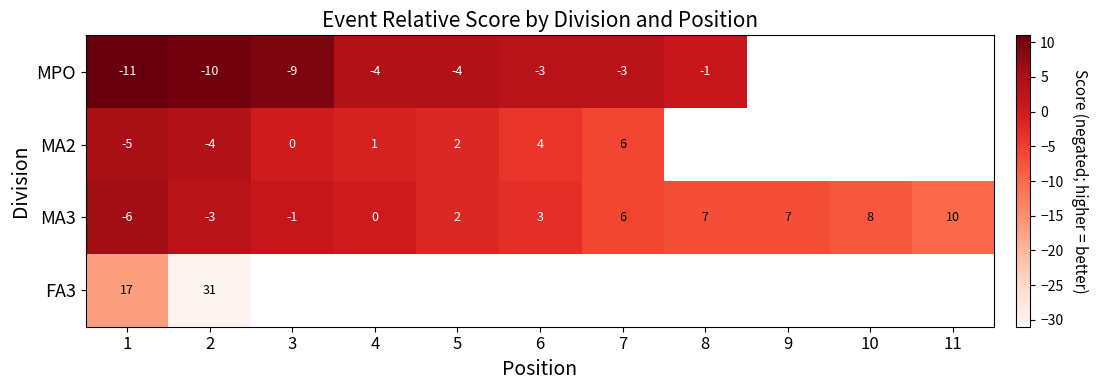

At which label is MA3 closest to 2?

5